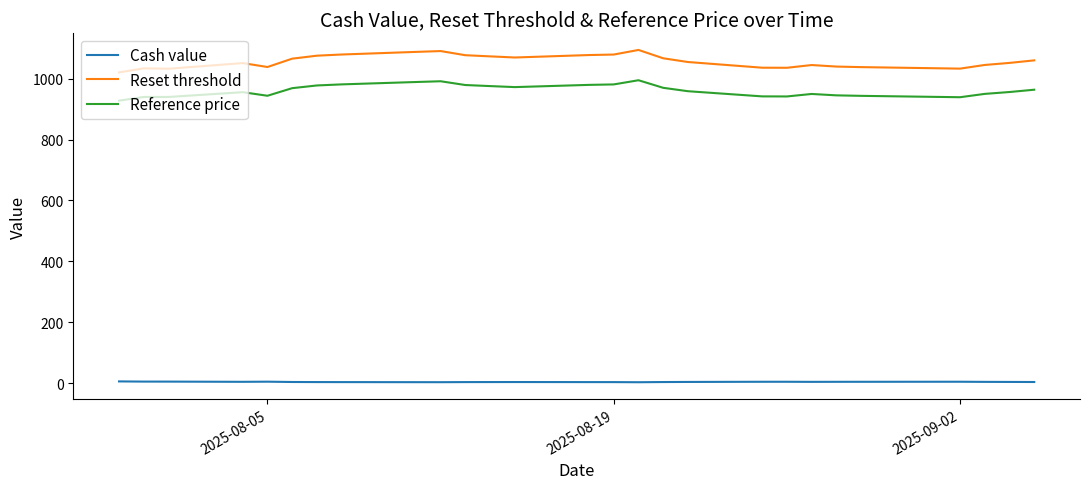

Which series has the largest total across all categories?

Reset threshold